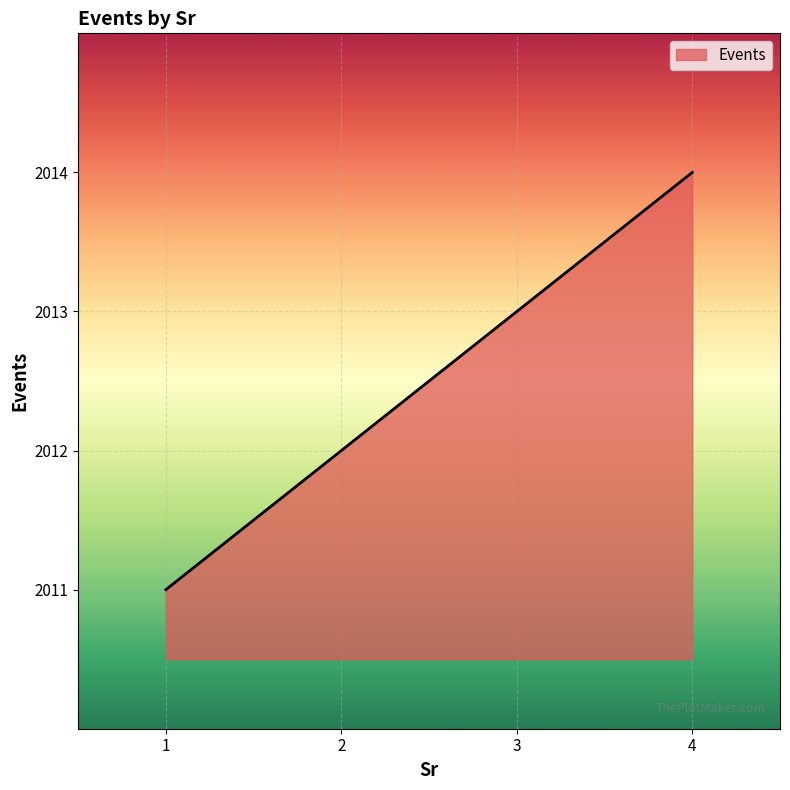

Count the values in the range 2012 to 2014.

3